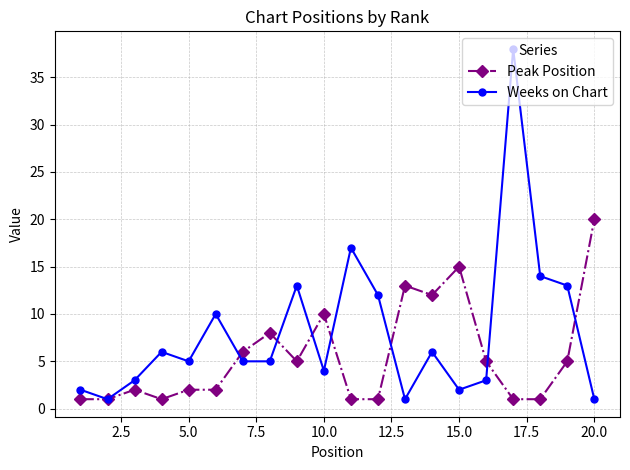

What is the sum of all Peak Position values?

112